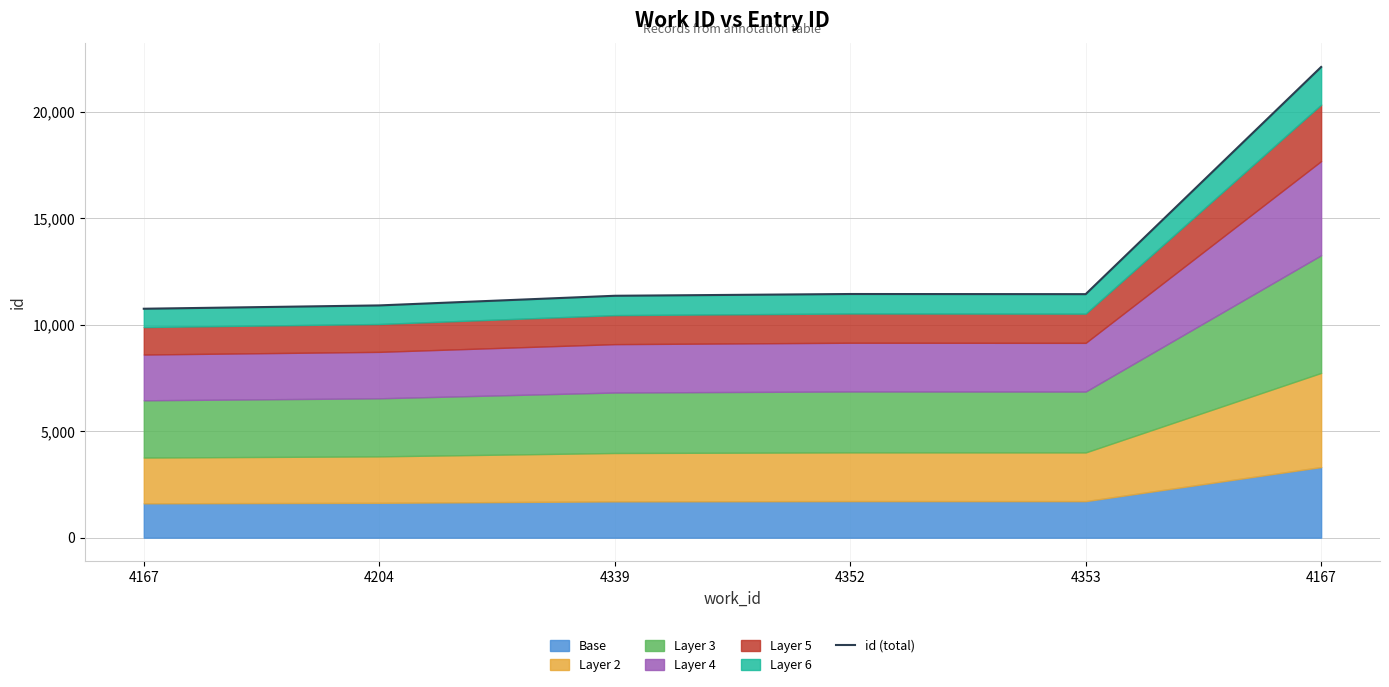

What is the sum of the values at 4167 and 4353?

22187